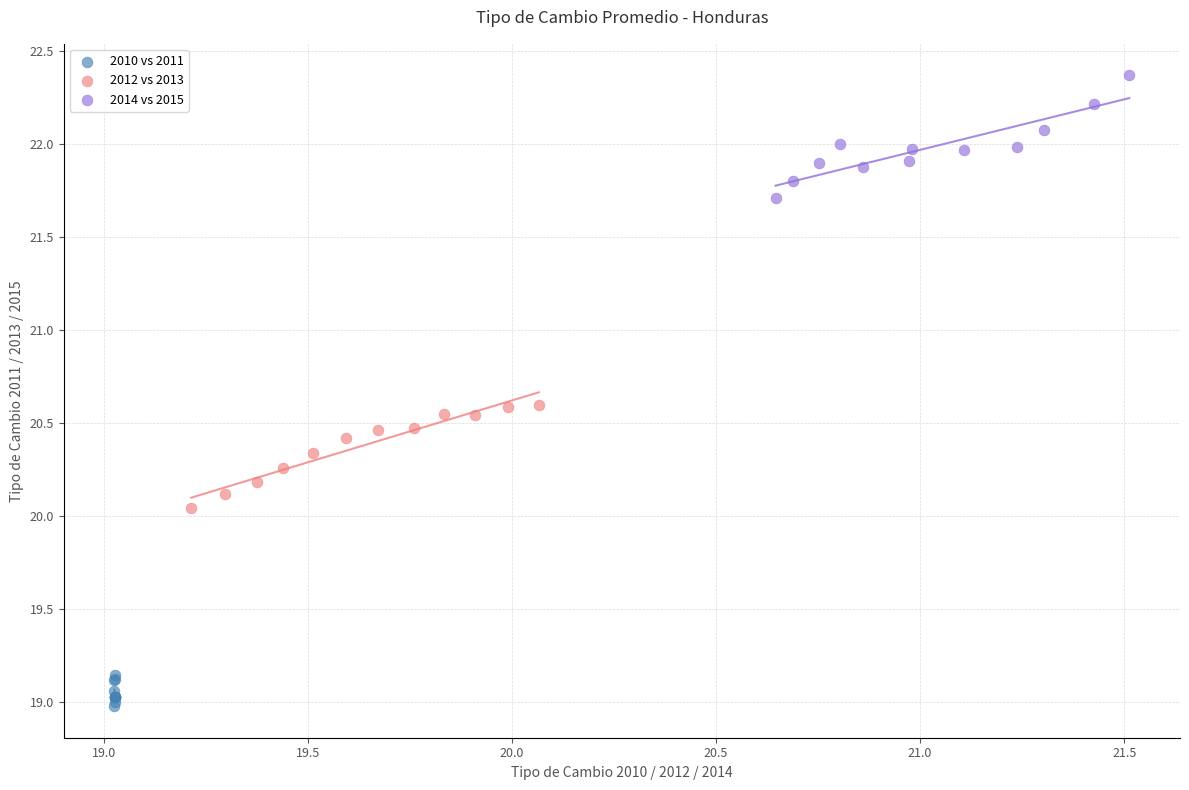

Which series contains the highest Y value?

2014 vs 2015